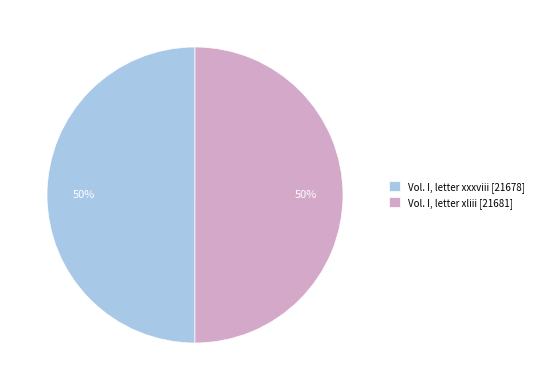

What is the ratio of the value at Vol. I, letter xliii [21681] to the value at Vol. I, letter xxxviii [21678]?

1.0